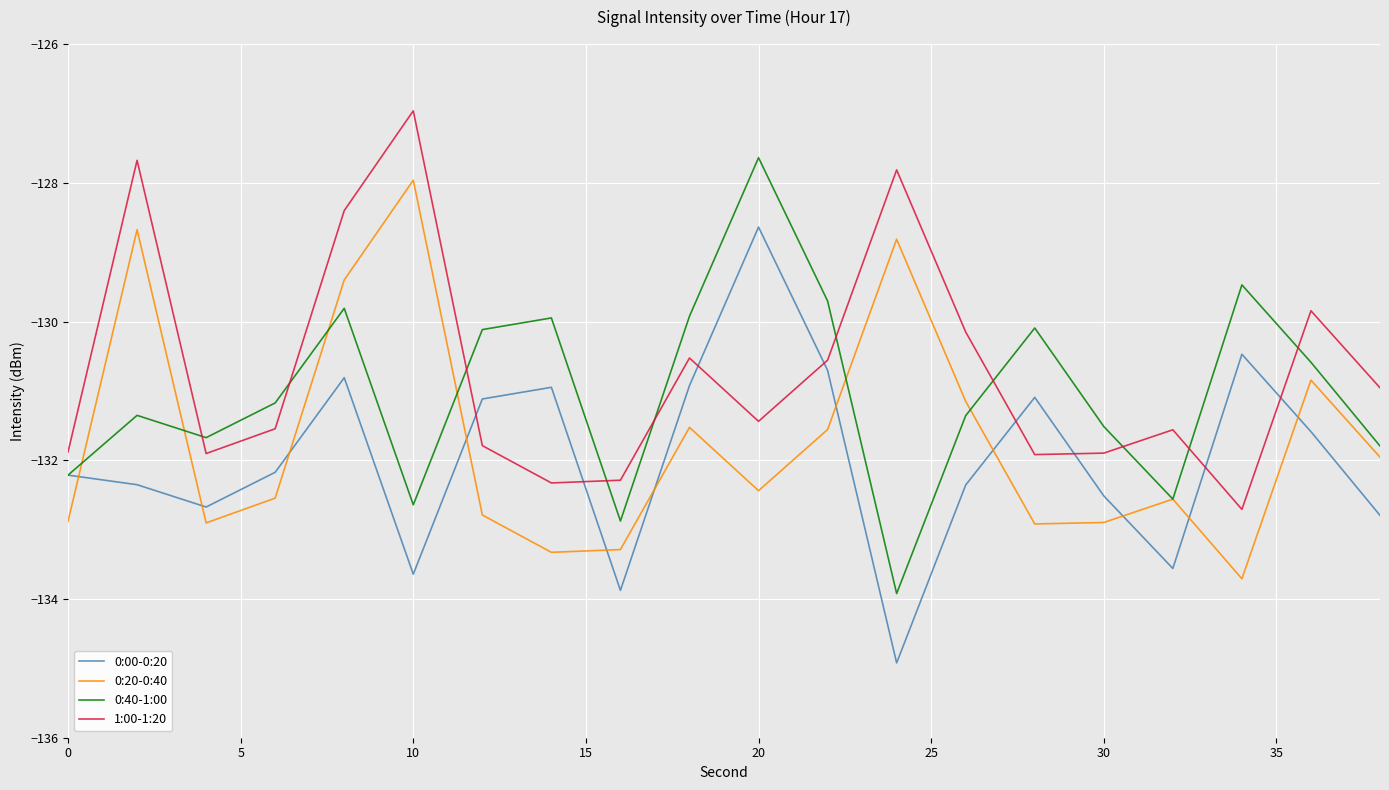

List the series in order of their overall mean, lowest first.

0:00-0:20, 0:20-0:40, 0:40-1:00, 1:00-1:20